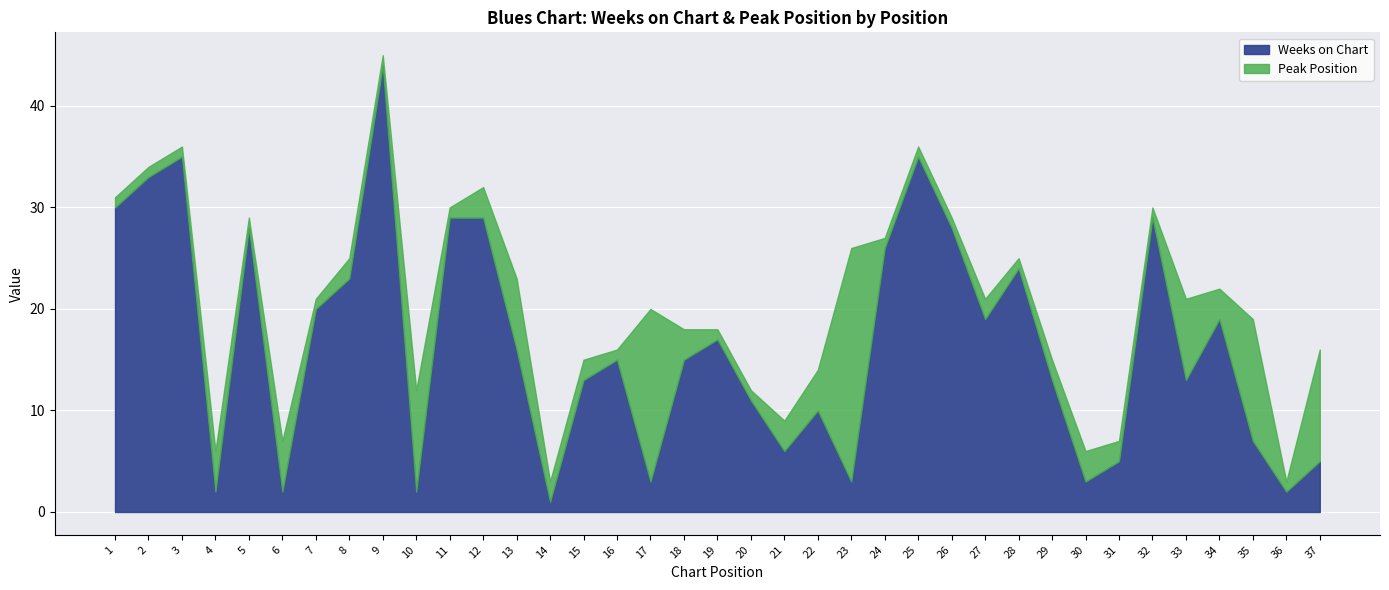

True or false: Weeks on Chart and Peak Position cross at least once.

True